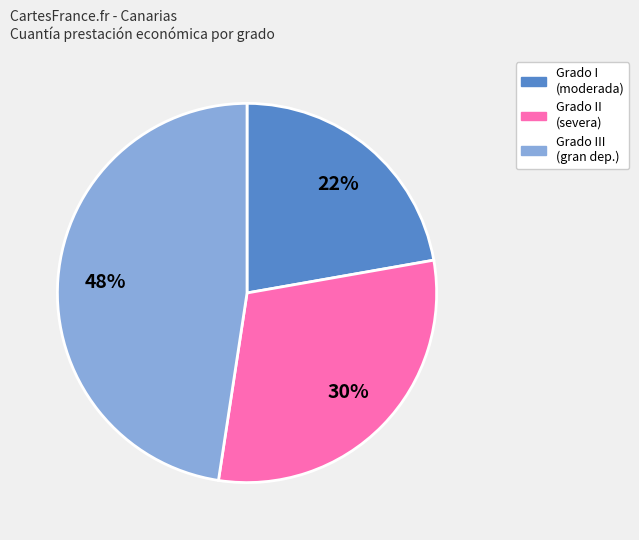

To the nearest percent, what is the average slice percentage?

33%